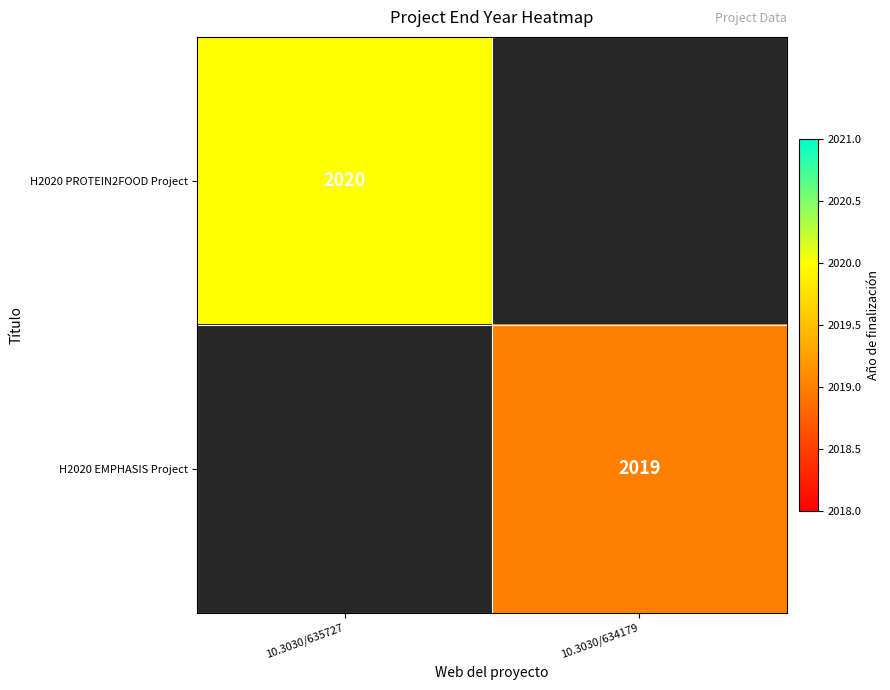

Is it true that H2020 EMPHASIS Project equals 2019 at 10.3030/634179?

True